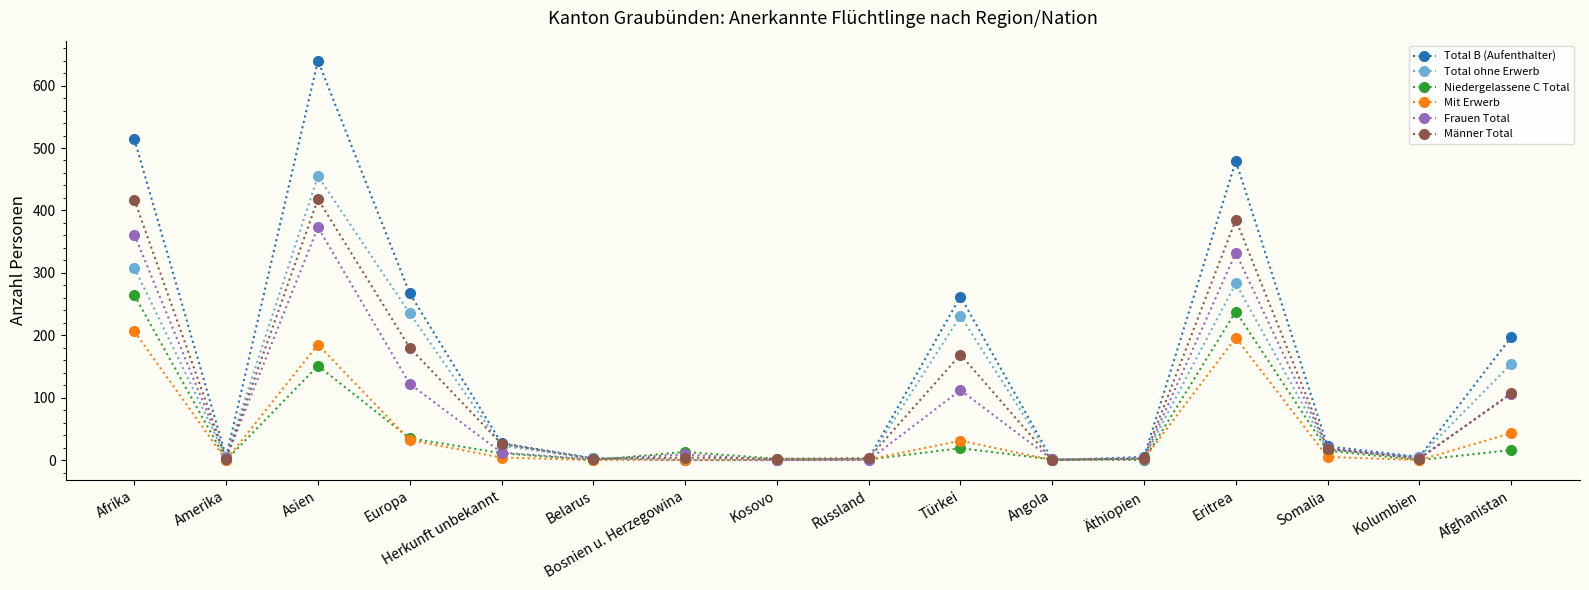

At which category does Total B (Aufenthalter) reach its first local valley?

Amerika